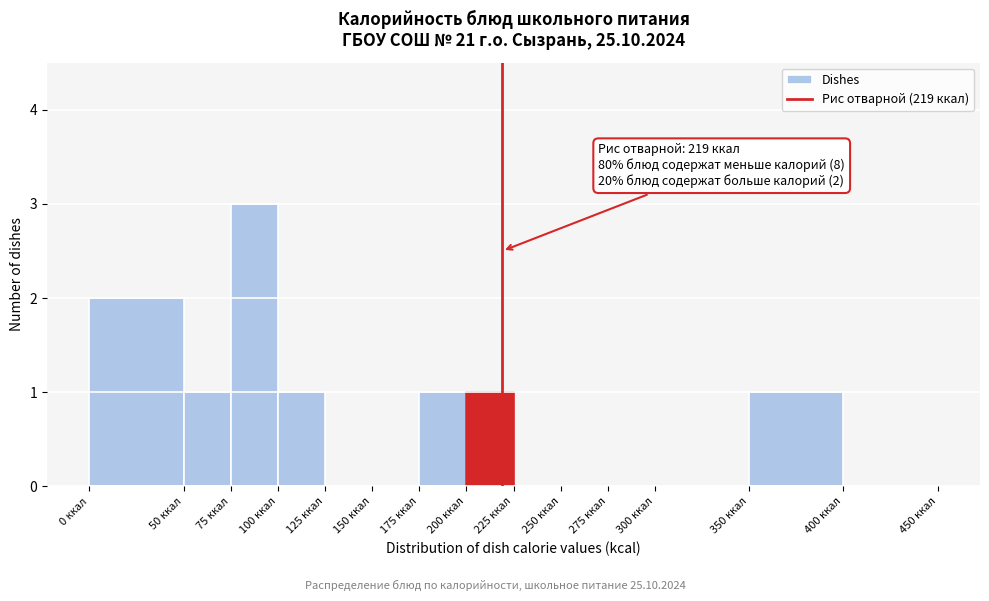

Over which range of the x-axis is the bar tallest?

75 to 100